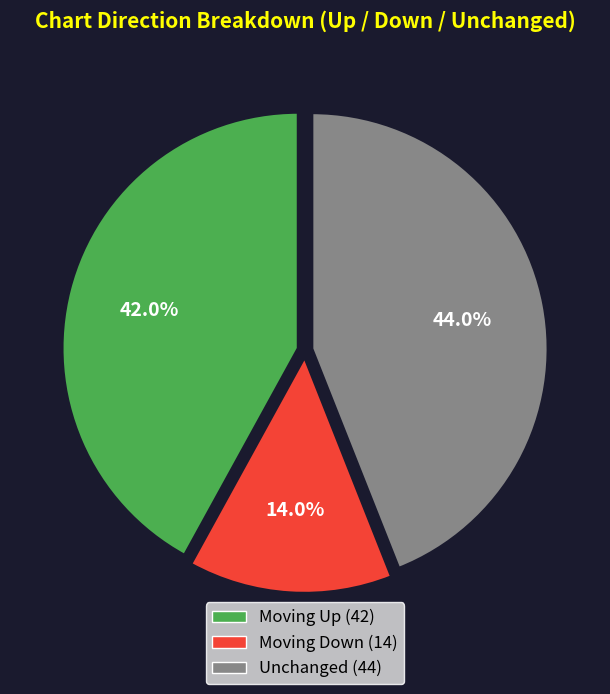

Is there a majority slice in this chart?

No